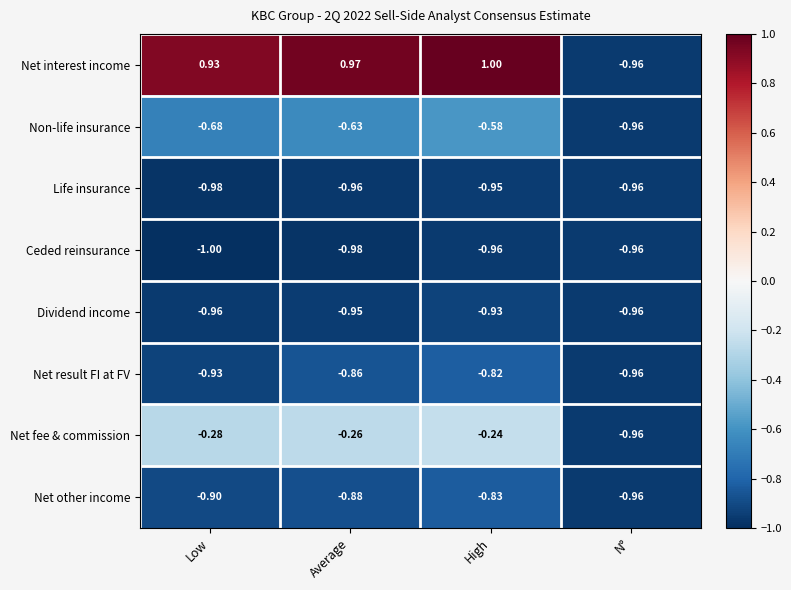

Which series has the largest total across all categories?

Net interest income